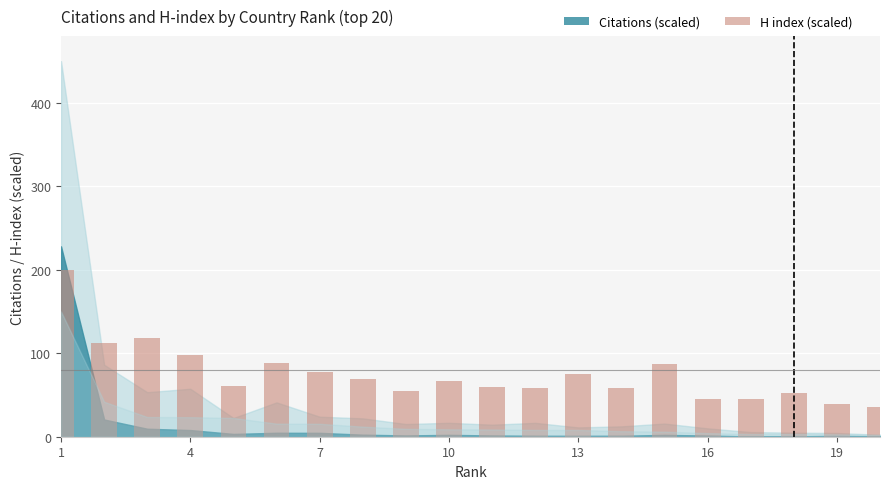

Does the chart contain any negative values?

No